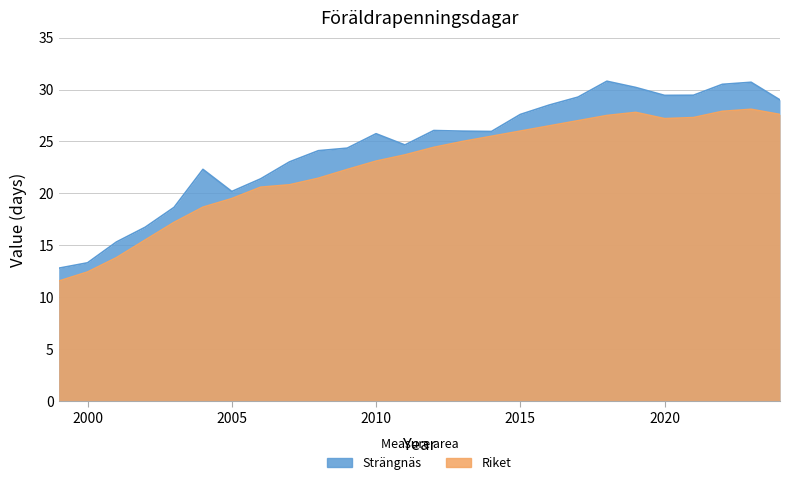

Is it true that Riket equals 11.1 at 2009?

False